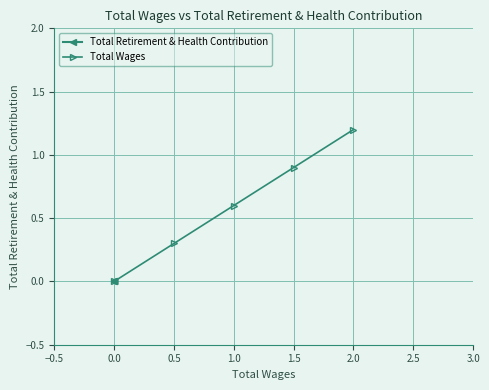

At how many categories does at least one series exceed 1?

1